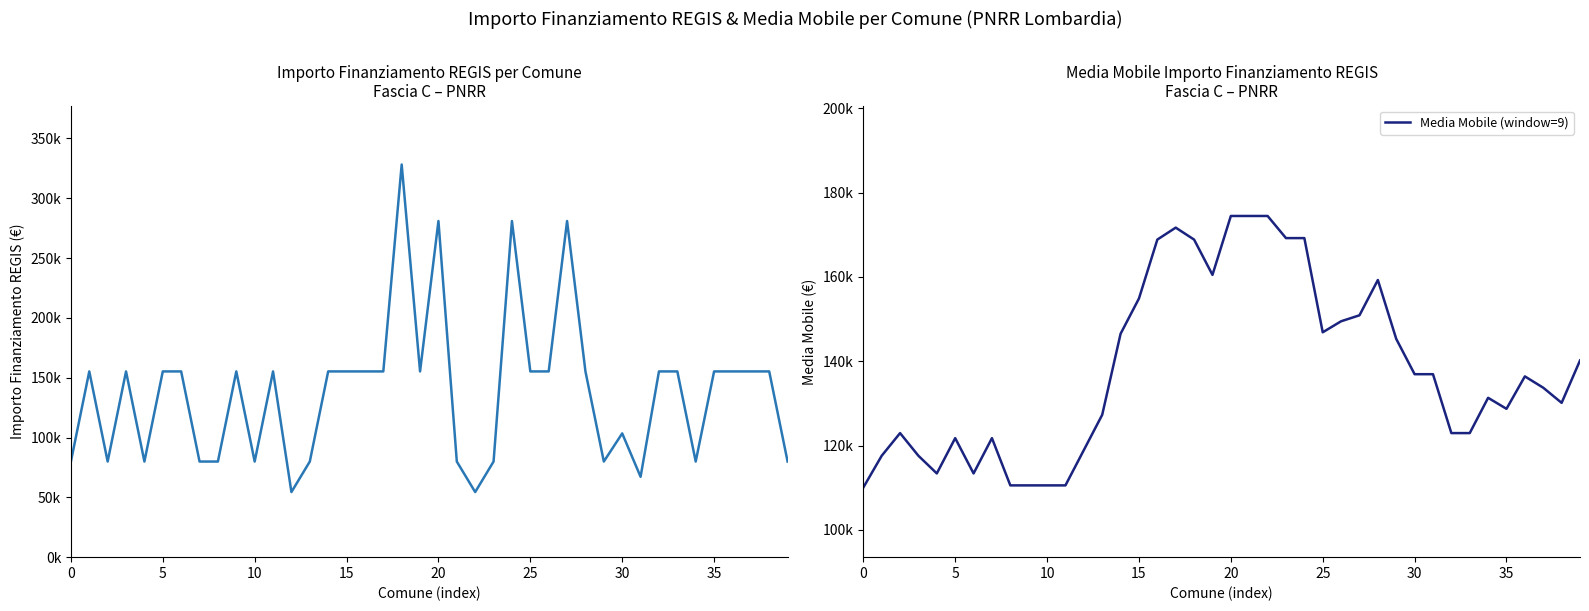

Reading left to right, list all the values displayed in this chart.

IMPORTO FINANZIAMENTO REGIS: 79922.0	155234.0	79922.0	155234.0	79922.0	155234.0	155234.0	79922.0	79922.0	155234.0	79922.0	155234.0	54412.0	79922.0	155234.0	155234.0	155234.0	155234.0	328160.0	155234.0	280932.0	79922.0	54412.0	79922.0	280932.0	155234.0	155234.0	280932.0	155234.0	79922.0	103444.0	67167.0	155234.0	155234.0	79922.0	155234.0	155234.0	155234.0	155234.0	79922.0
Media Mobile (window=9): 110046.8	117578.0	122957.4	117578.0	113394.0	121762.0	113394.0	121762.0	110559.6	110559.6	110559.6	110559.6	118927.6	127295.6	146509.6	154877.6	168844.0	171678.4	168844.0	160476.0	174442.4	174442.4	174442.4	169194.9	169194.9	146860.4	149474.0	150891.2	159259.2	145292.8	136924.8	136924.8	122958.3	122958.3	131326.3	128712.8	136406.0	133716.3	130130.0	140171.6